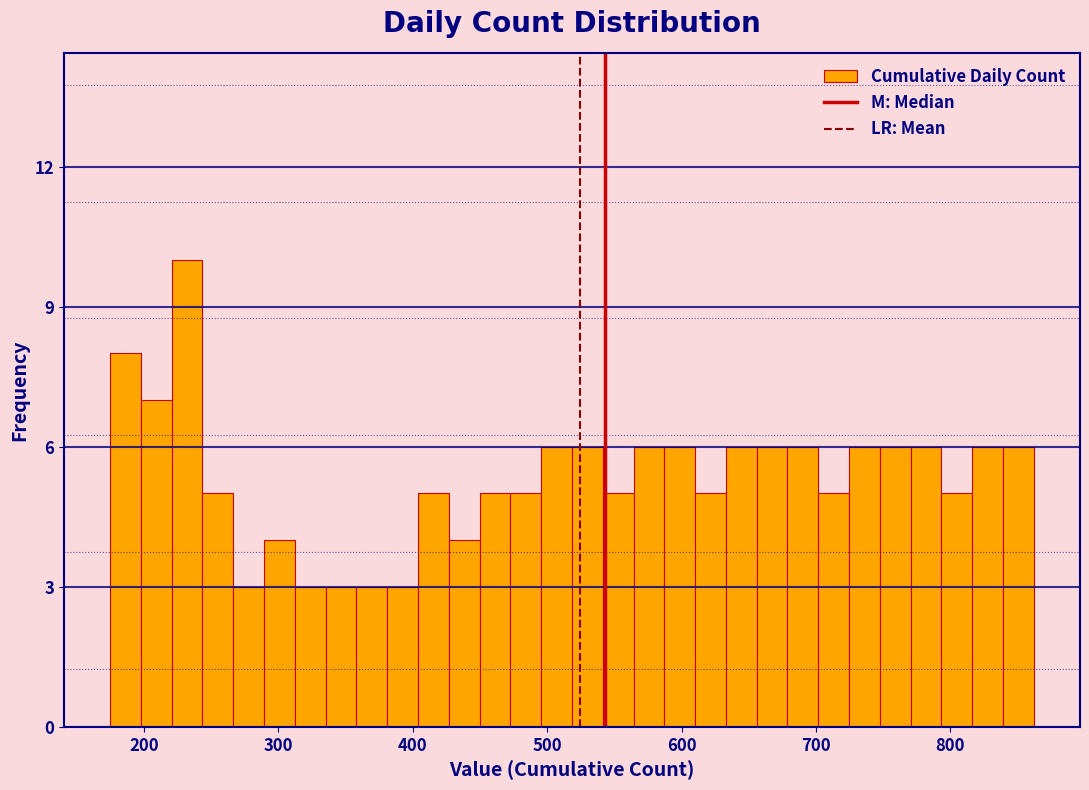

Around what value on the x-axis is the tallest bar? Give the approximate position of its centre, as read against the axis.

230